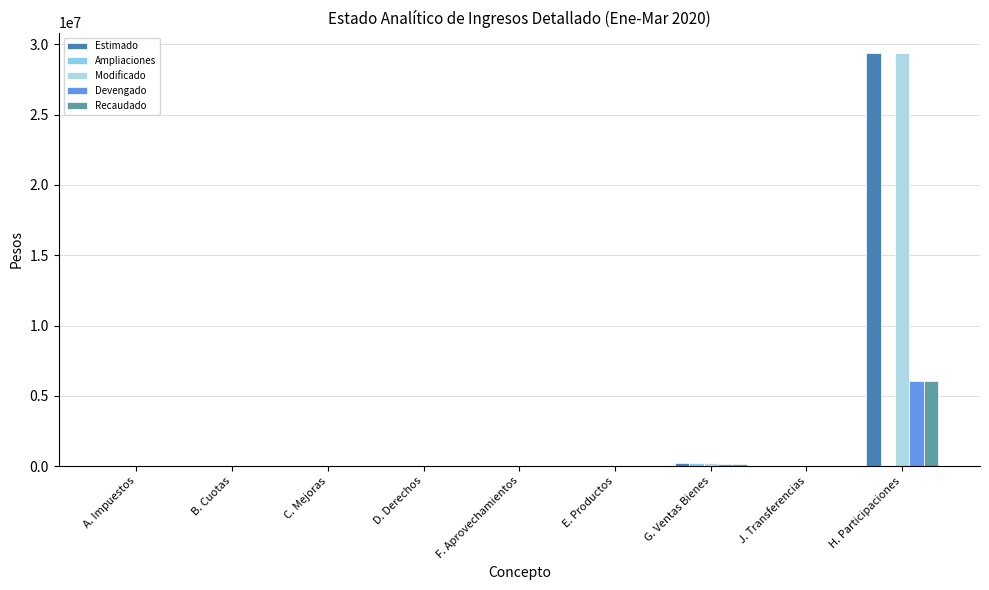

True or false: Estimado has a value of 0 at B. Cuotas.

True